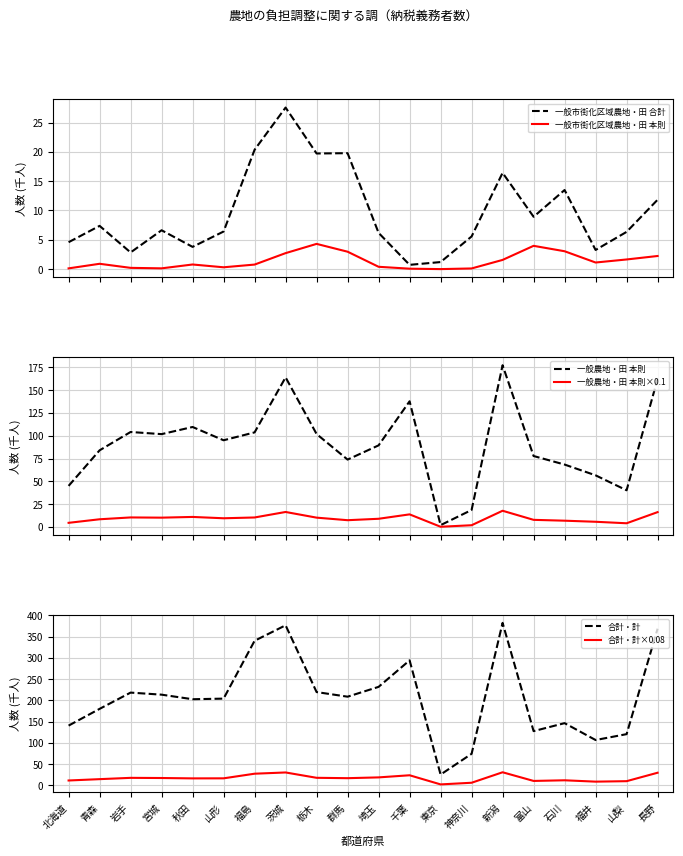

What is the maximum value for 一般農地・田 本則×0.1?

17.7